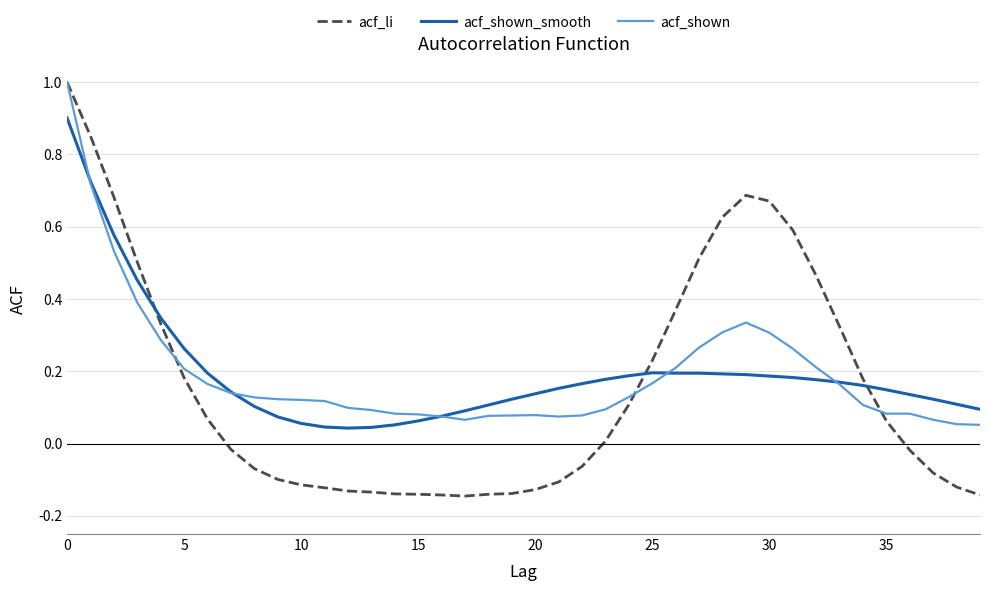

Which series ends up on top after the final intersection of acf_li and acf_shown_smooth?

acf_shown_smooth